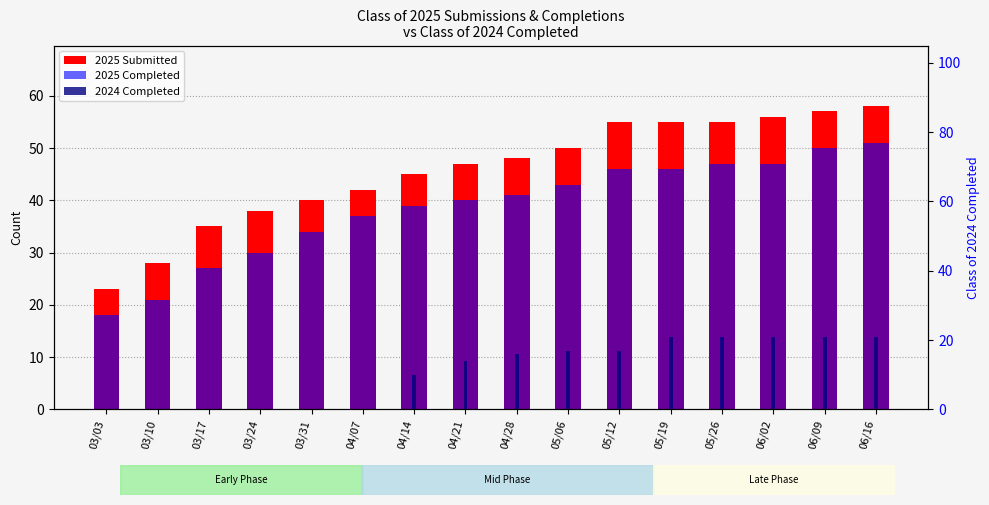

What is the label of the 4th bar from the left?

03/24